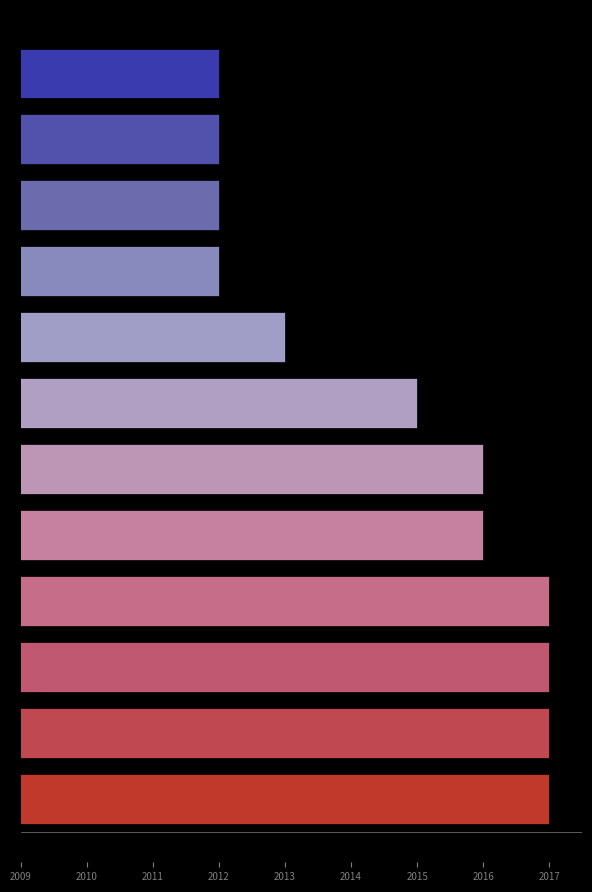

Does the chart contain any negative values?

No